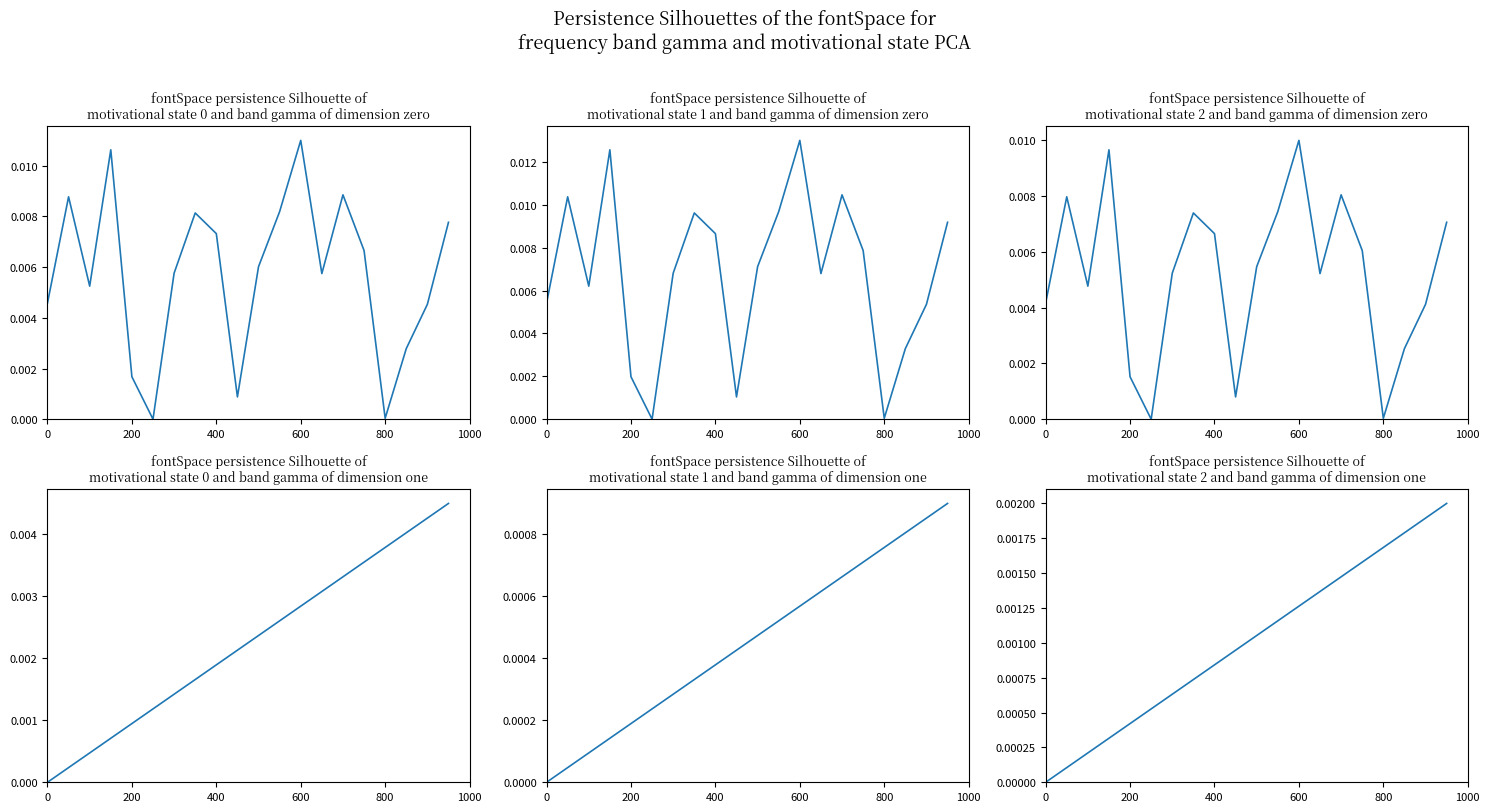

What position from the right is 800?

4